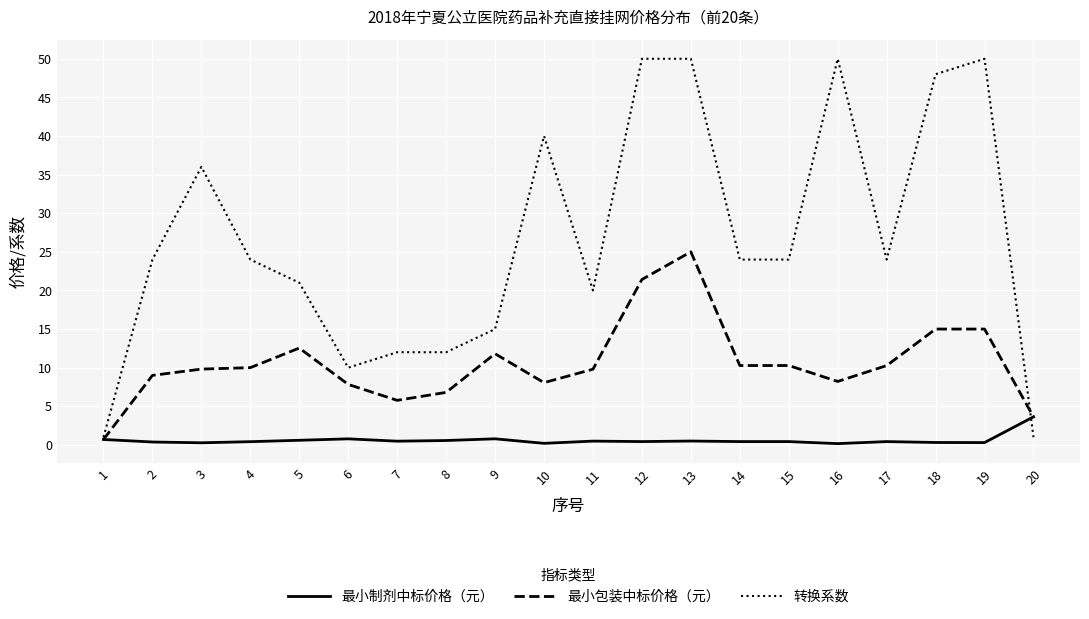

What are all the series names shown in the legend?

最小制剂中标价格（元）, 最小包装中标价格（元）, 转换系数